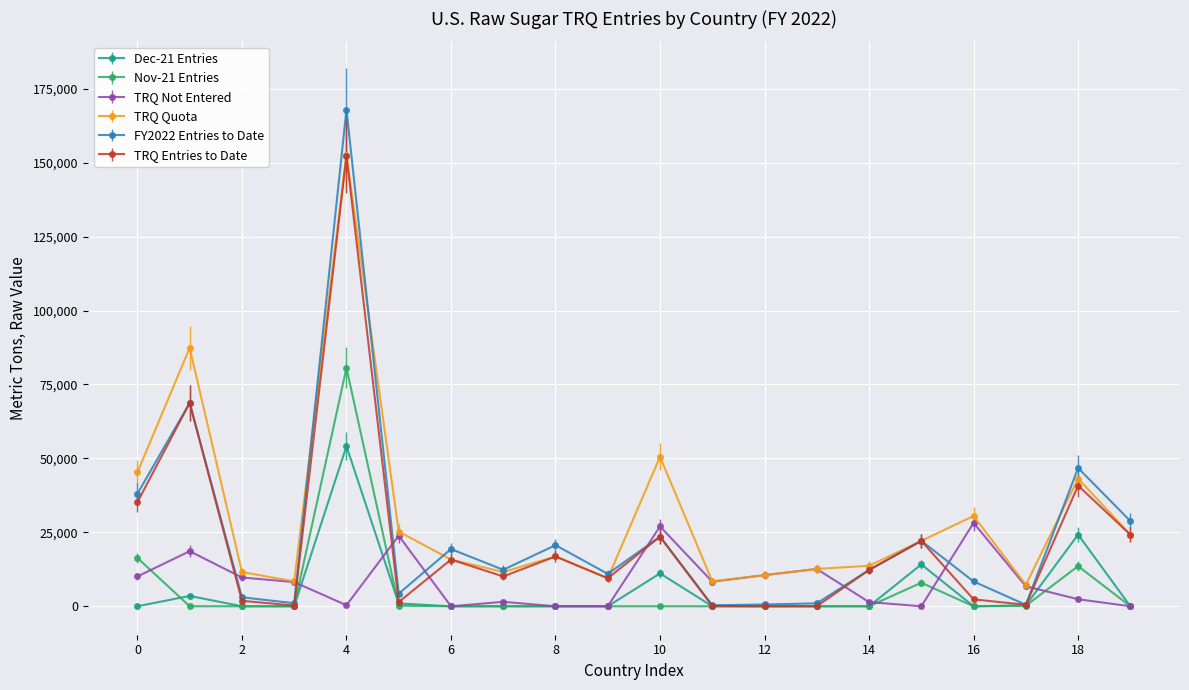

Which series has the widest spread of values?

FY2022 Entries to Date